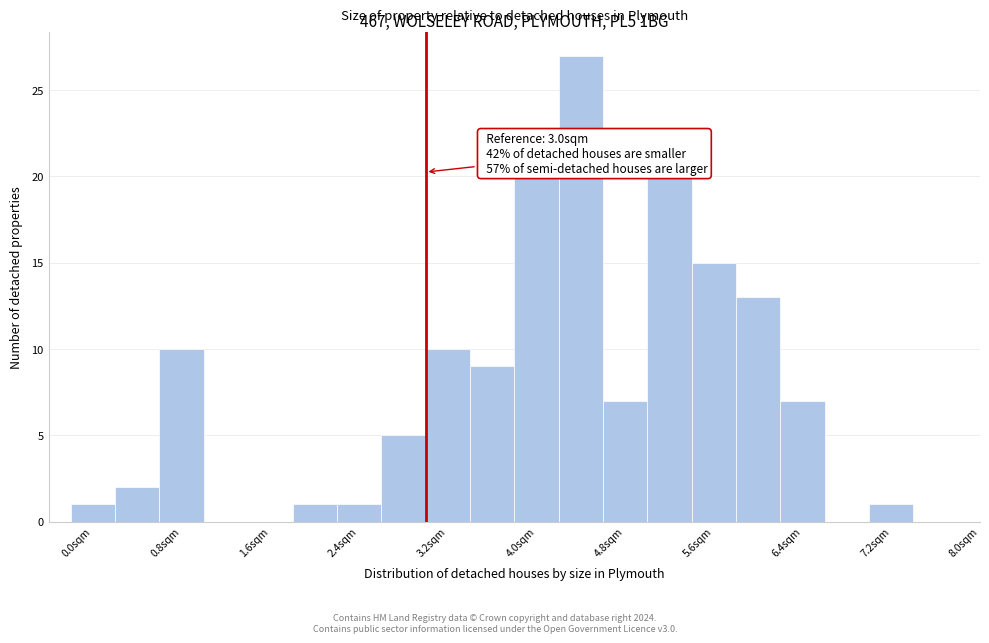

Which range on the x-axis has the tallest bar?

4.2 to 4.6